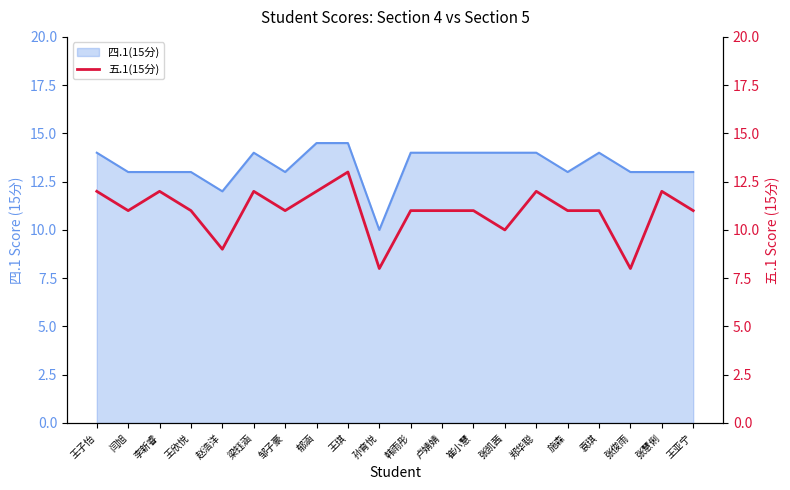

Count the number of values greater than 11.

7